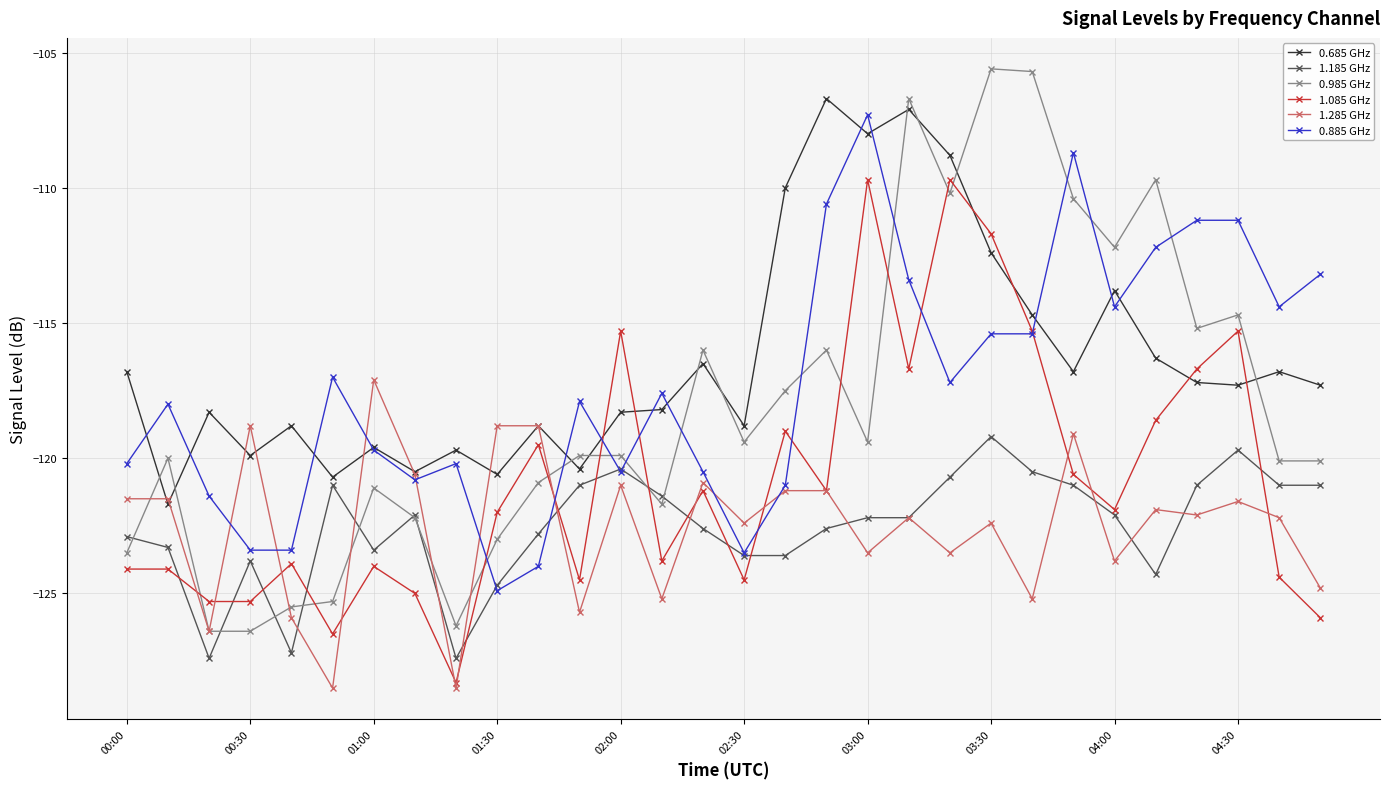

True or false: 1.285 GHz has more than 2 points higher than both neighbors.

True